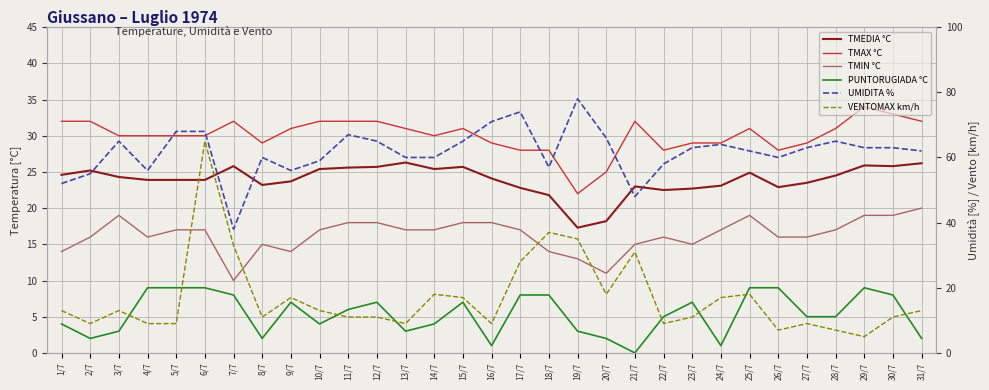

Which category has the highest value in the TMIN °C series?

31/7